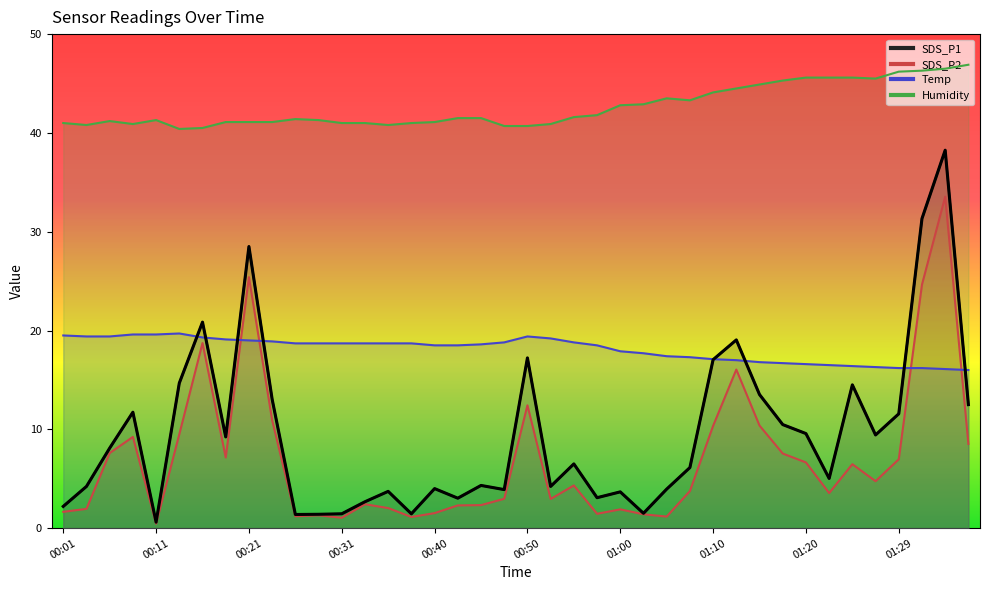

Is the value of SDS_P2 at 00:50 greater than the value of Humidity at 01:00?

No